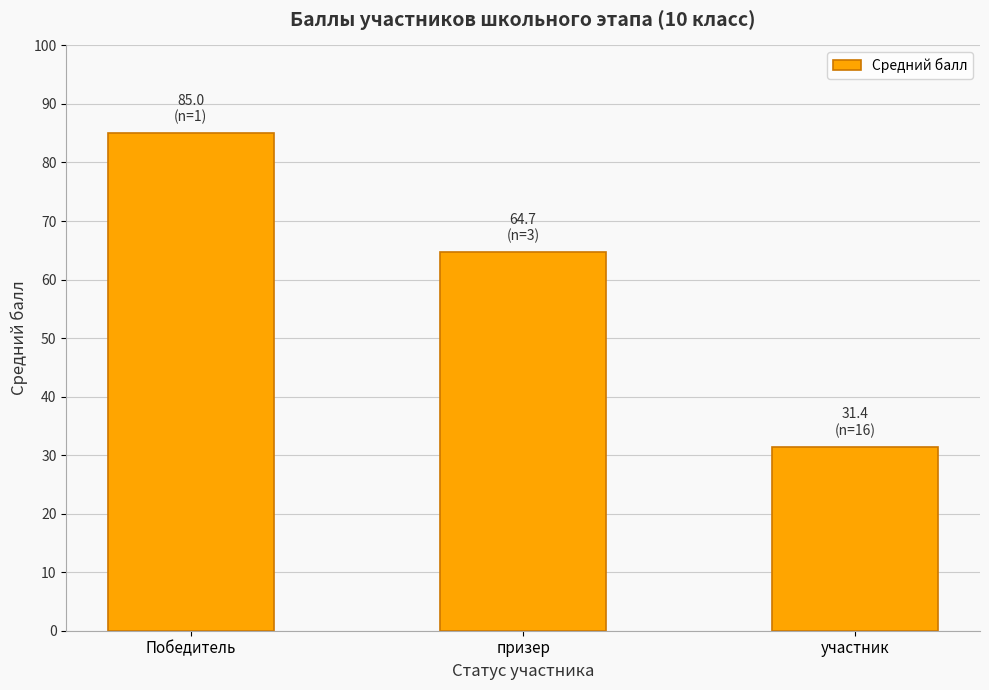

What position from the left is участник?

3